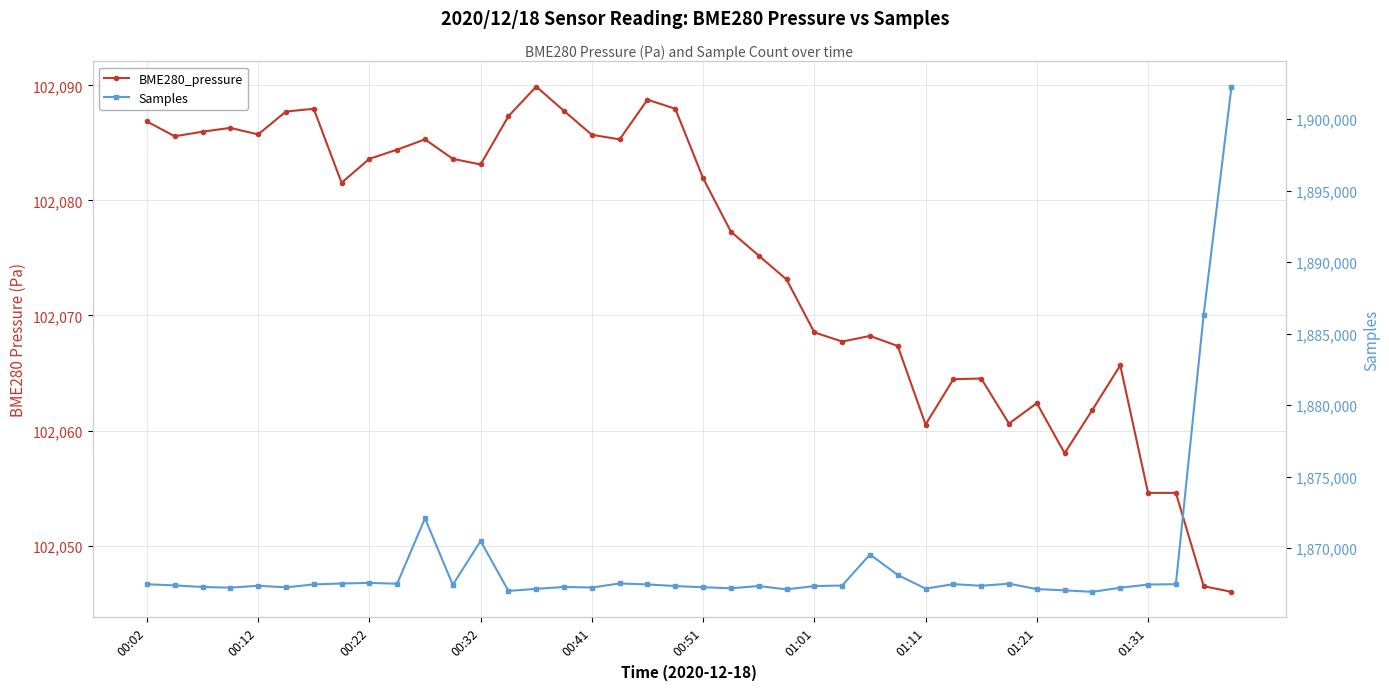

What is the minimum value for Samples?

1866935.0